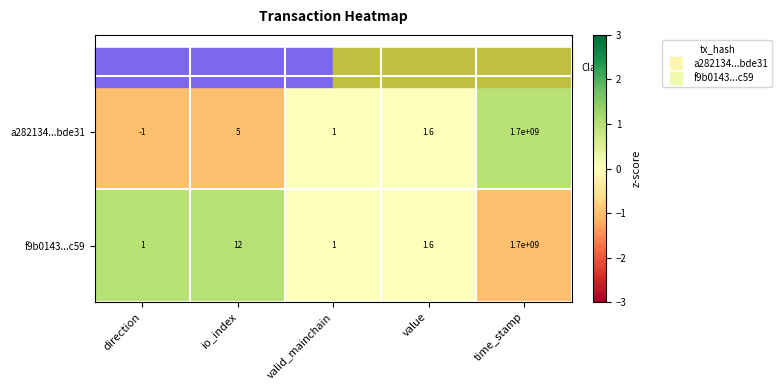

Rank the series at io_index from lowest to highest value.

a282134...bde31, f9b0143...c59